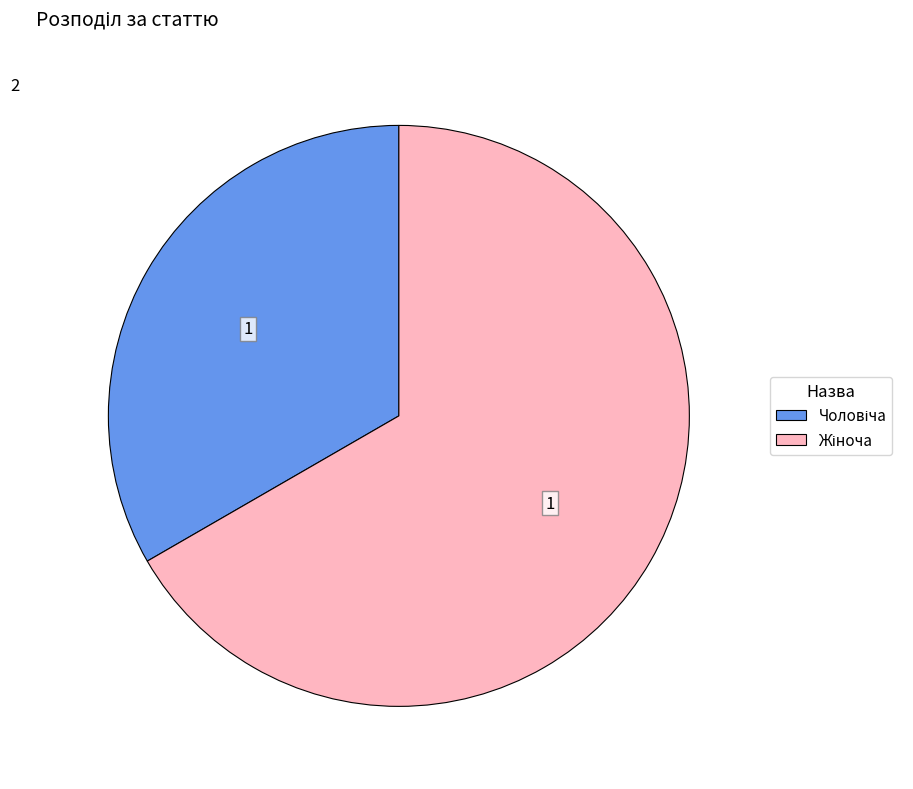

Does any single category account for the majority?

Yes